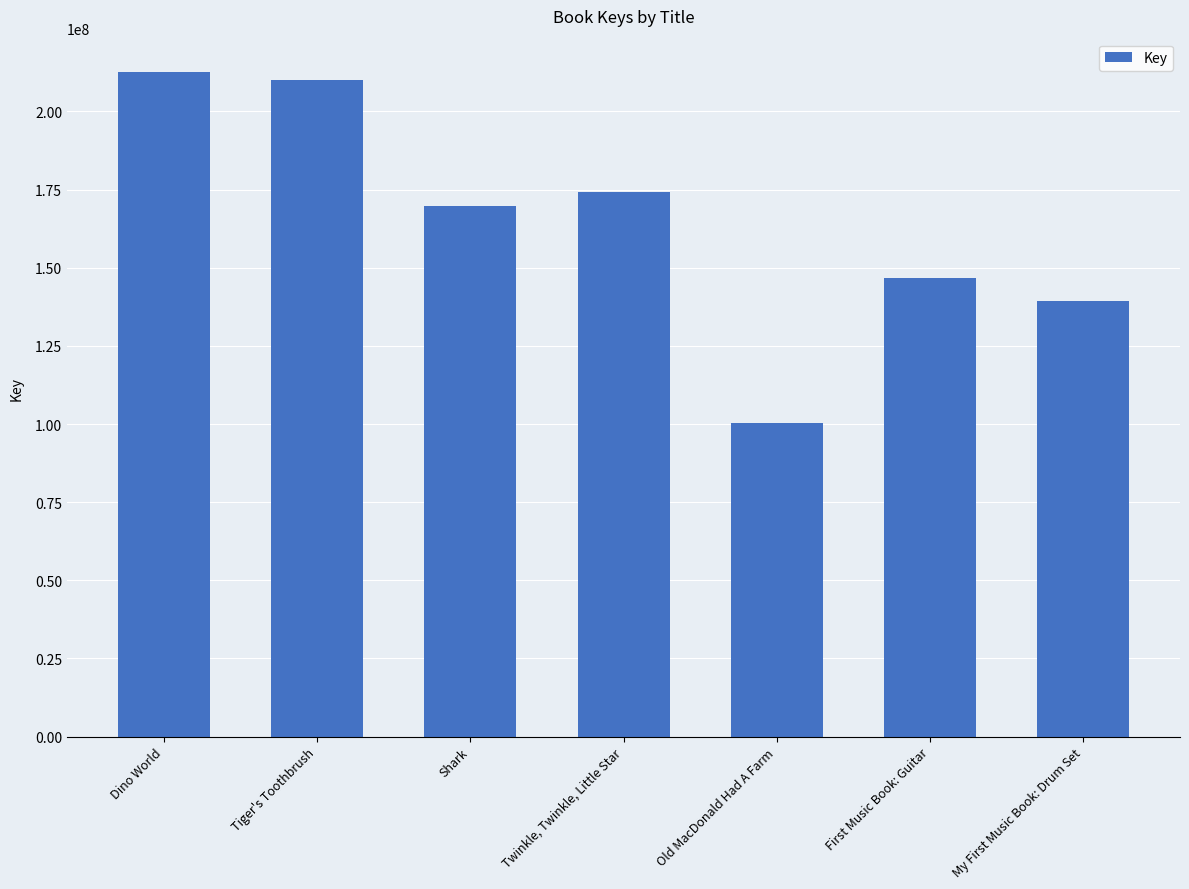

Reading left to right, list all the values displayed in this chart.

212650917	210004339	169899030	174179697	100403870	146598838	139307913